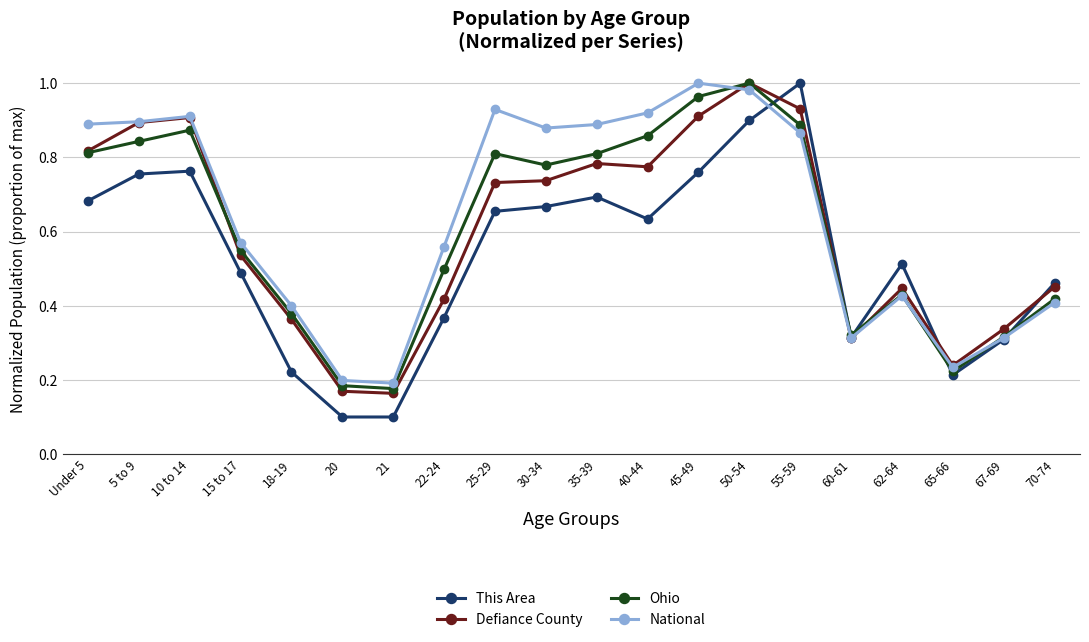

Between 45-49 and 55-59, which series saw the biggest shift?

This Area